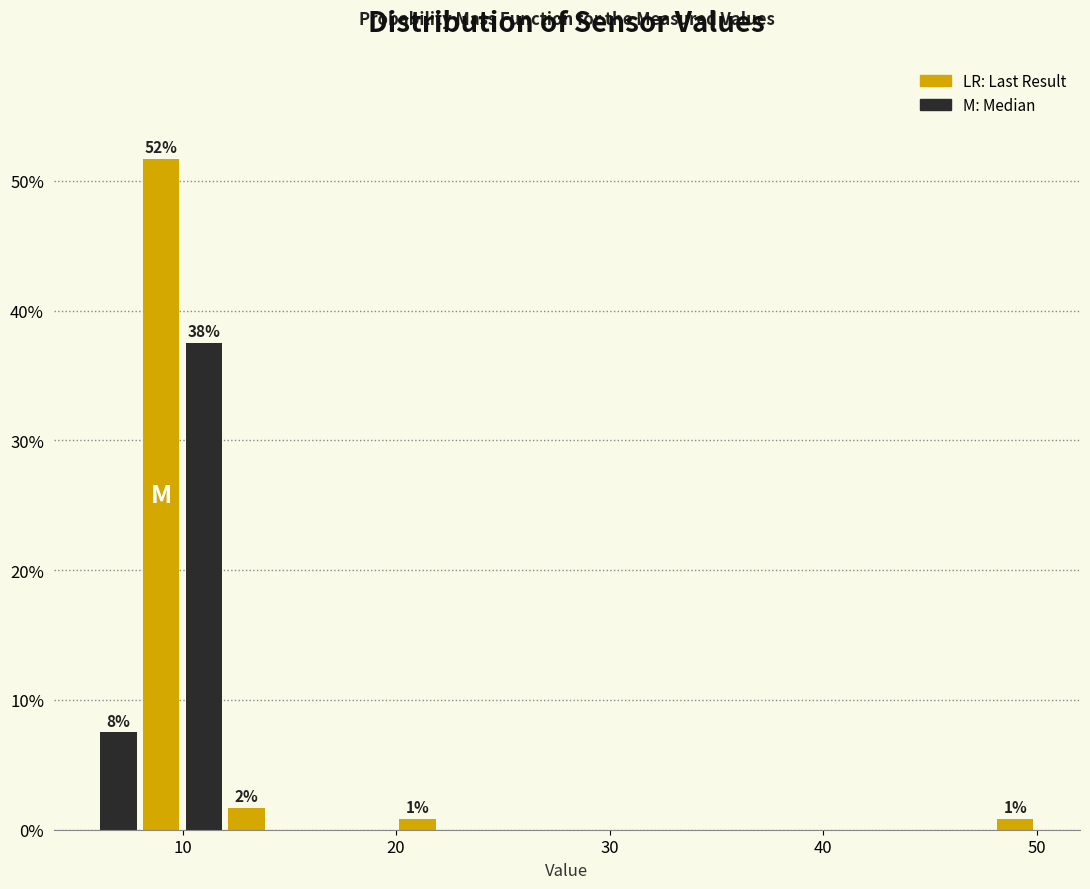

Read against the x-axis, roughly where is the centre of the tallest bar?

9